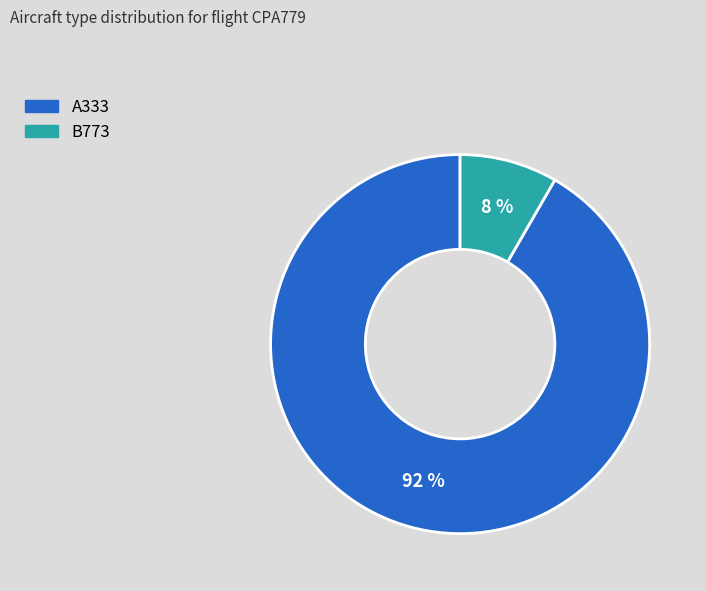

Which slice is the smallest?

B773